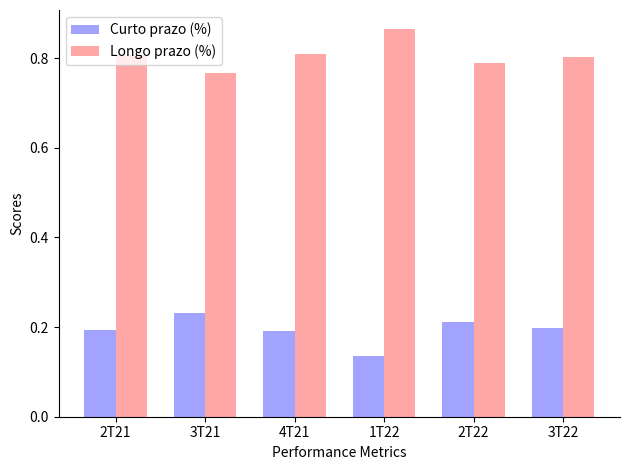

At 3T21, list the series in order from largest to smallest.

Longo prazo (%), Curto prazo (%)